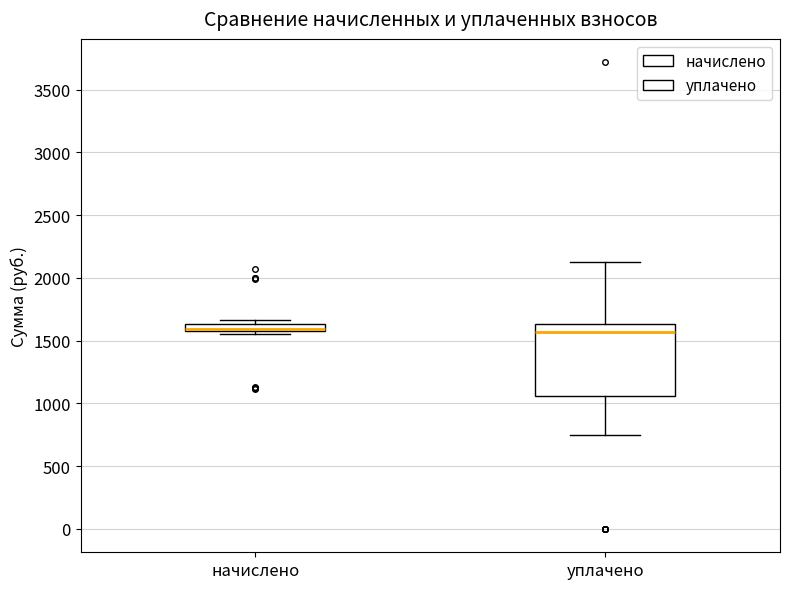

Comparing the boxes themselves (not the whiskers), which one is the tallest?

уплачено